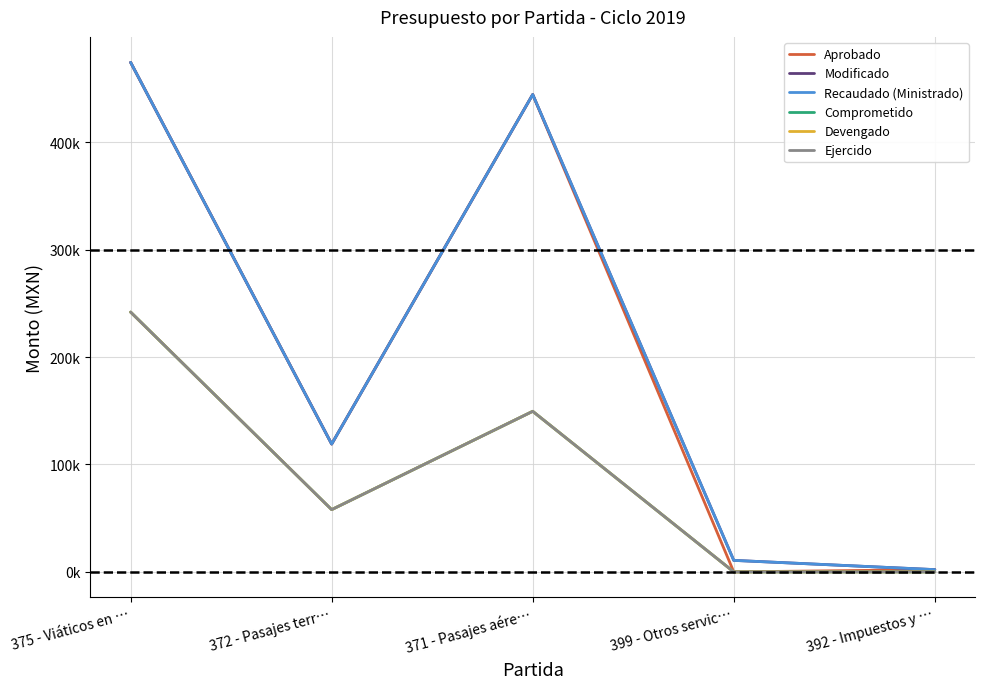

Does the chart have visible grid lines?

Yes